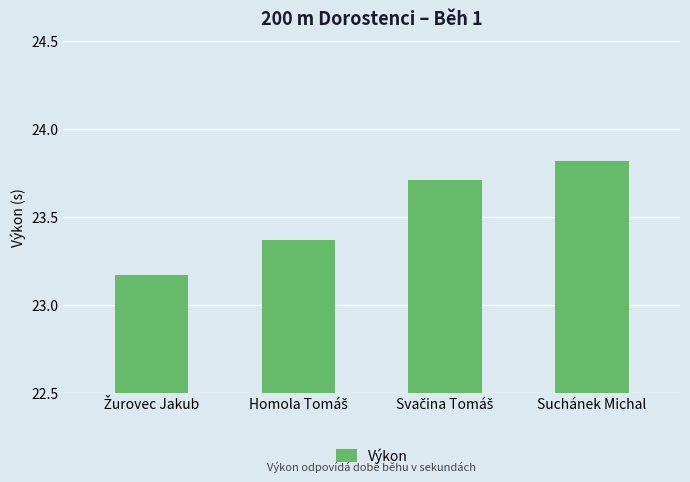

What is the greatest value displayed?

23.8